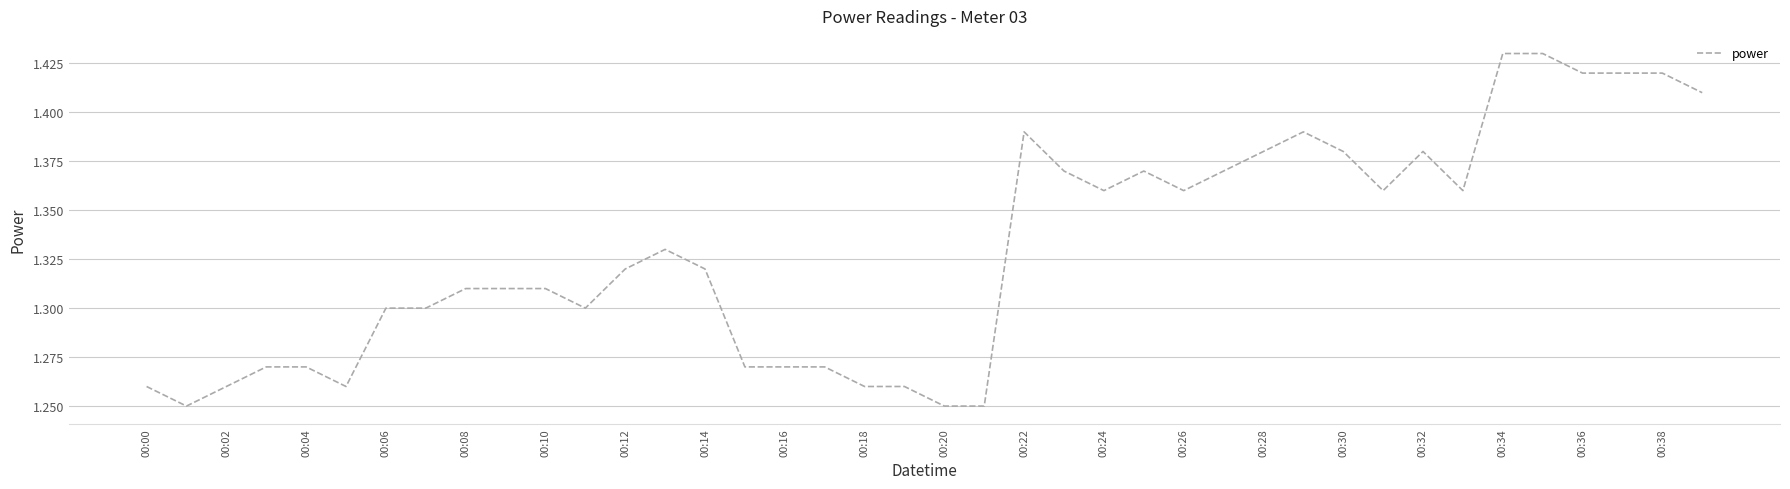

Reading left to right, transcribe all the data shown in this chart.

1.3	1.2	1.3	1.3	1.3	1.3	1.3	1.3	1.3	1.3	1.3	1.3	1.3	1.3	1.3	1.3	1.3	1.3	1.3	1.3	1.2	1.2	1.4	1.4	1.4	1.4	1.4	1.4	1.4	1.4	1.4	1.4	1.4	1.4	1.4	1.4	1.4	1.4	1.4	1.4